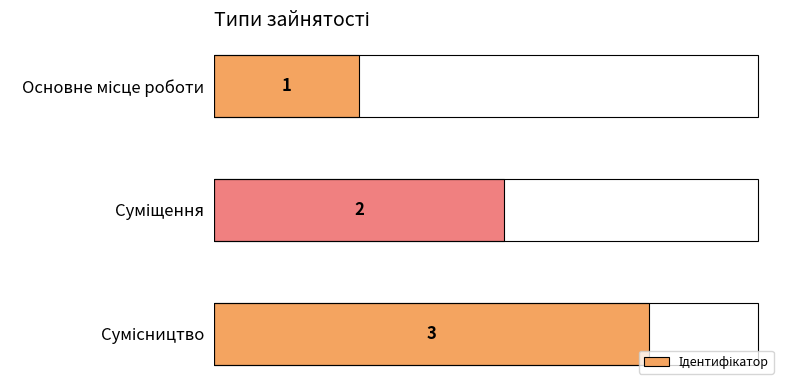

What is the value of the 2nd bar from the top?

2